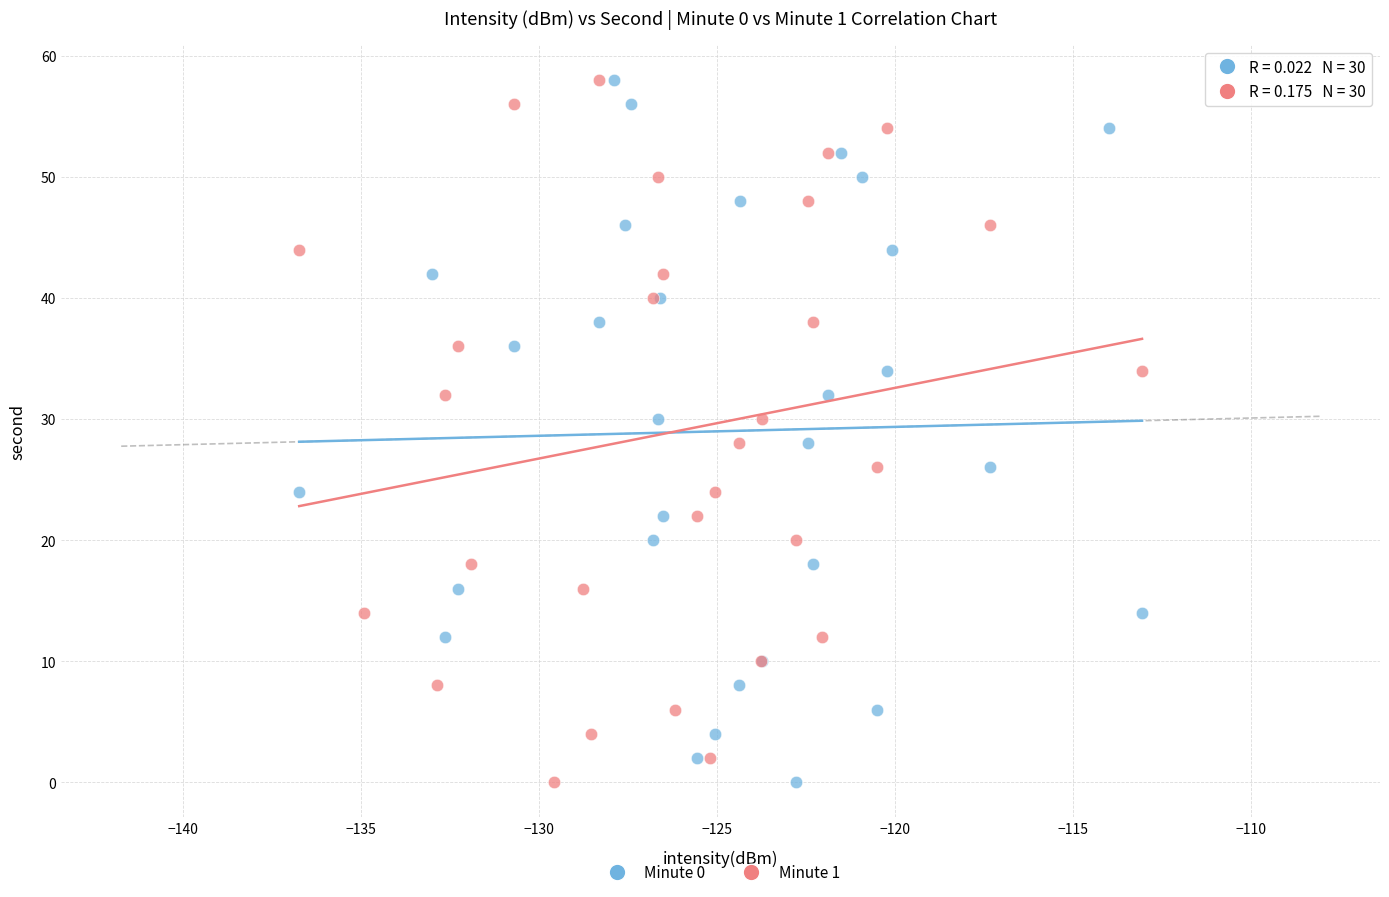

What are all the series names shown in the legend?

Minute 0, Minute 1